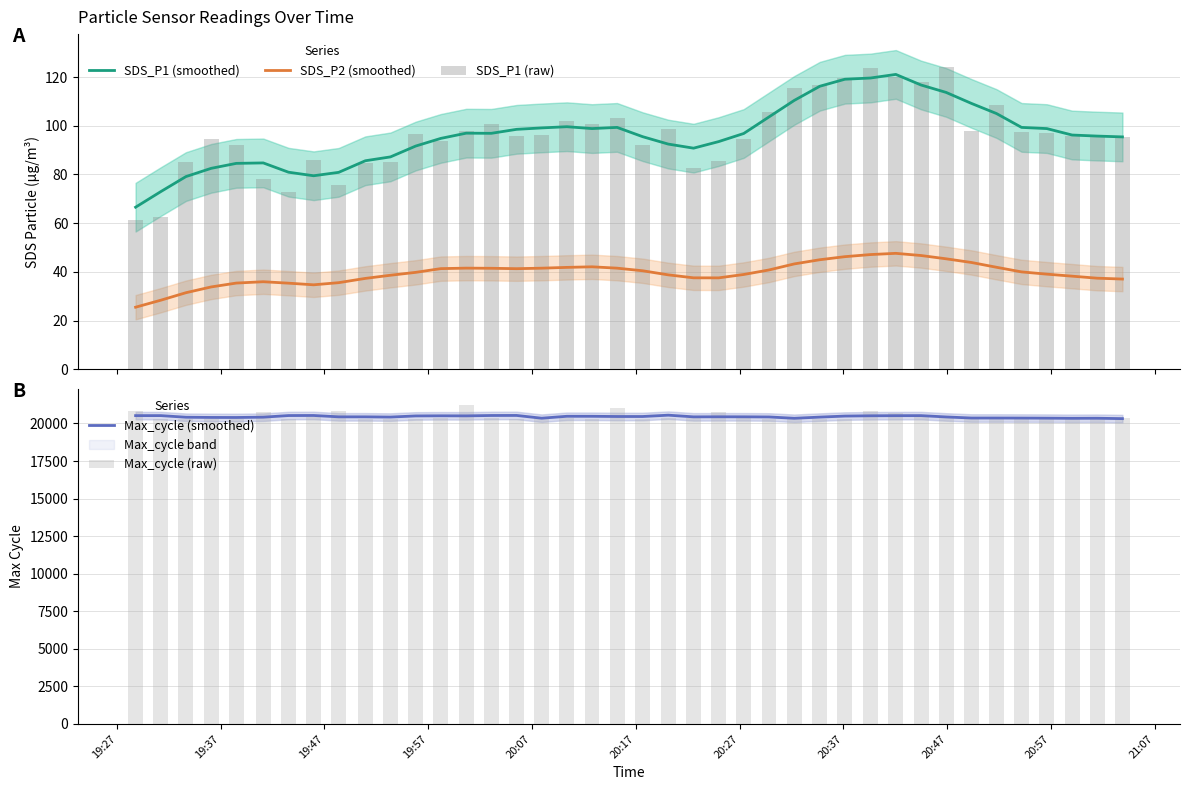

True or false: SDS_P1 (smoothed) and SDS_P2 (smoothed) intersect in this chart.

False